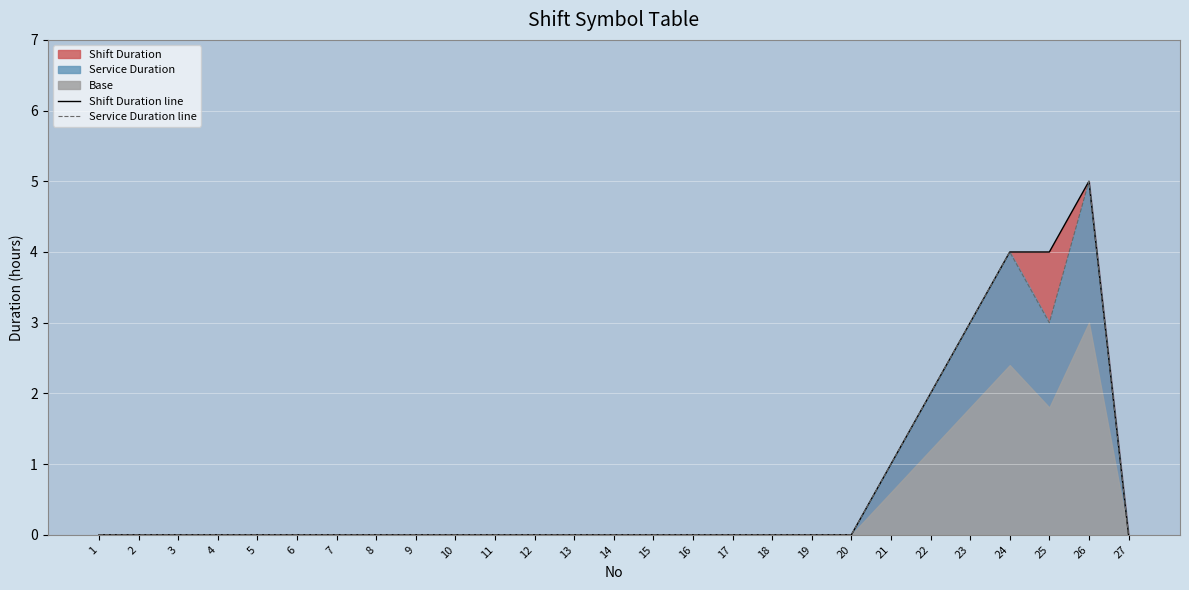

Reading left to right, extract all data points from this chart.

Shift Duration line: 0	0	0	0	0	0	0	0	0	0	0	0	0	0	0	0	0	0	0	0	1	2	3	4	4	5	0
Service Duration line: 0	0	0	0	0	0	0	0	0	0	0	0	0	0	0	0	0	0	0	0	1	2	3	4	3	5	0